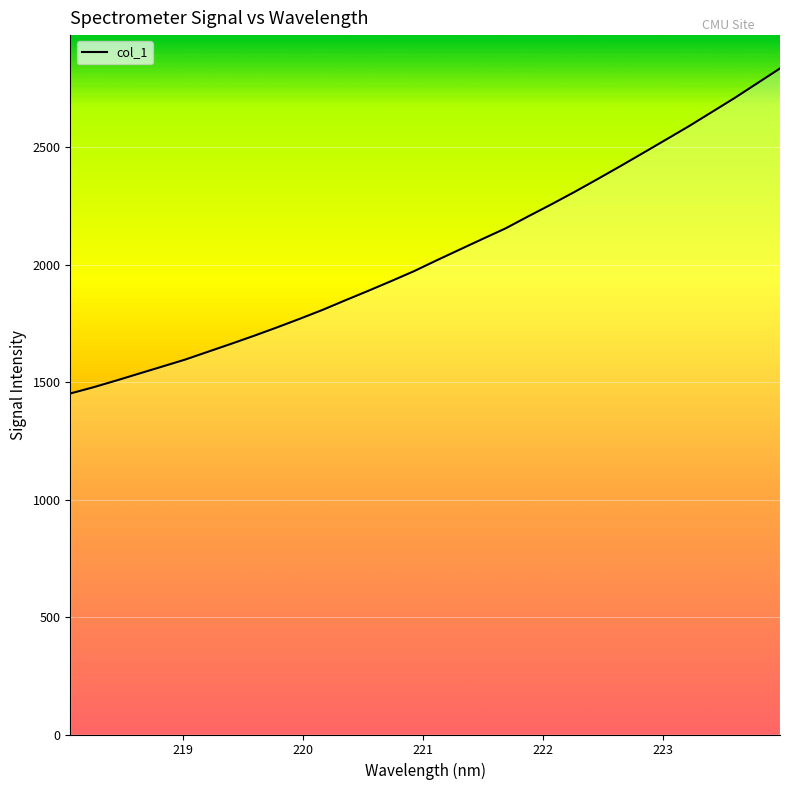

What is the smallest value displayed?

1451.7